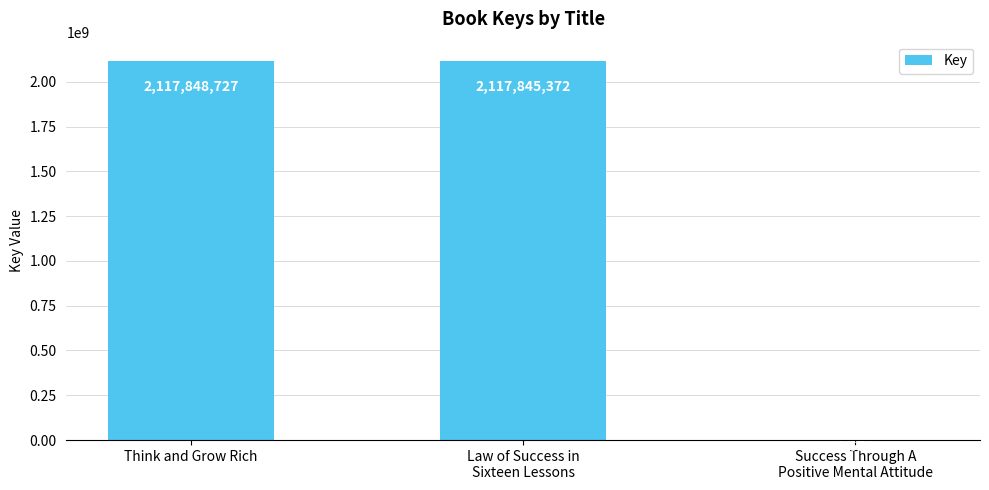

What is the average value?

1411898585